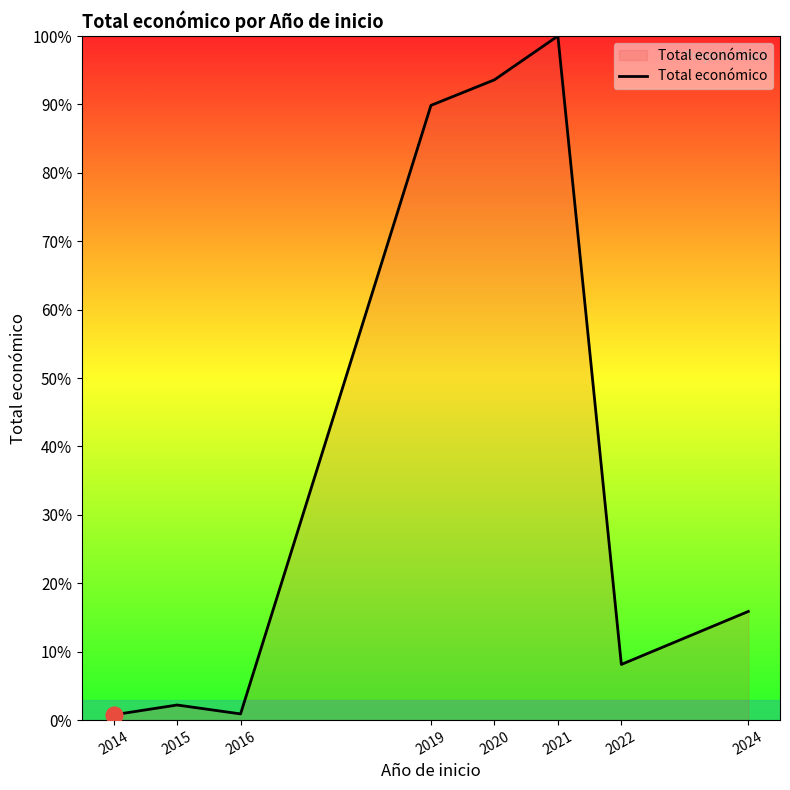

Where is the first local maximum?

2015